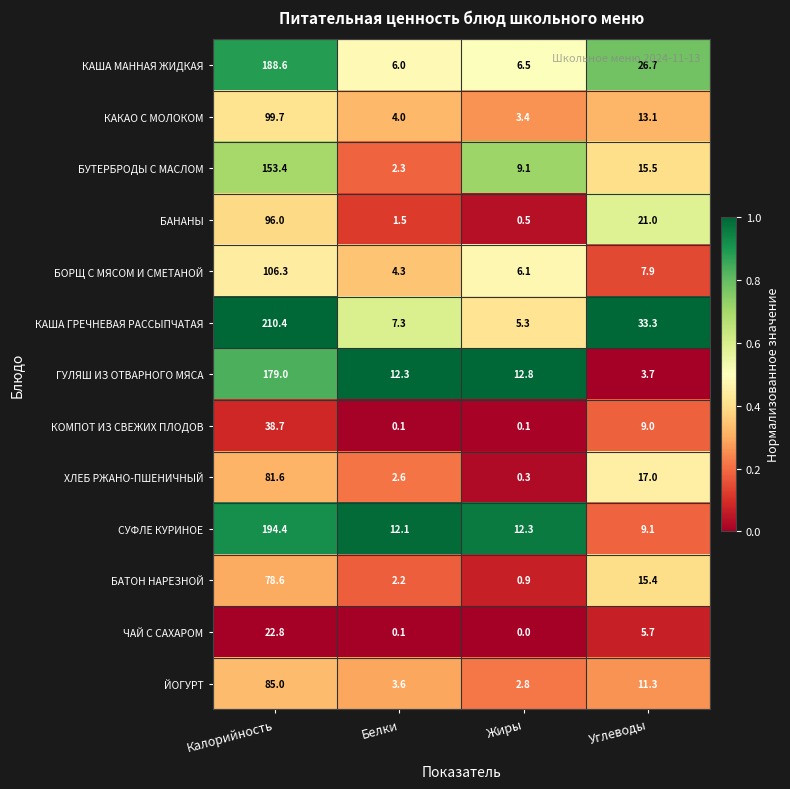

The КАША МАННАЯ ЖИДКАЯ series shows 26.7 at Углеводы. True or false?

True